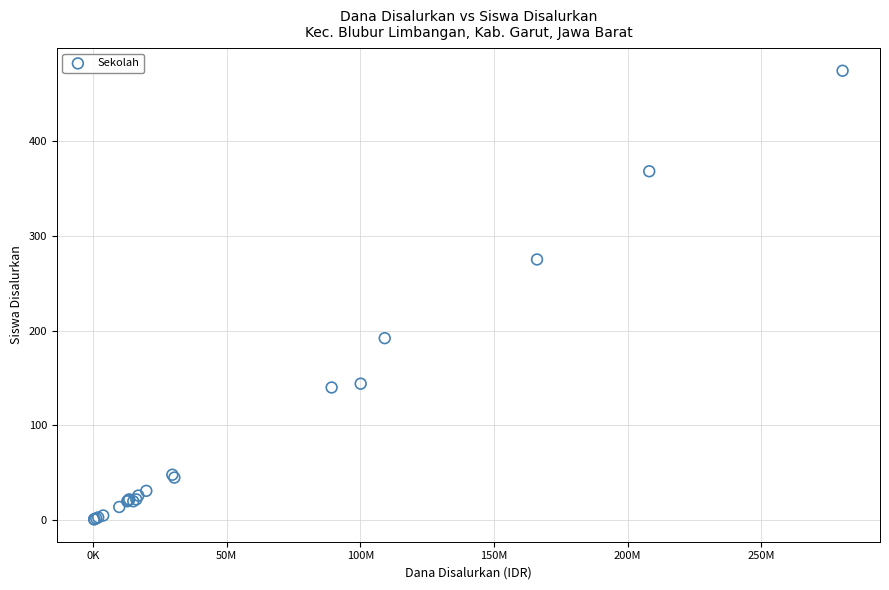

What Y value in the scatter plot is closest to 237?

275